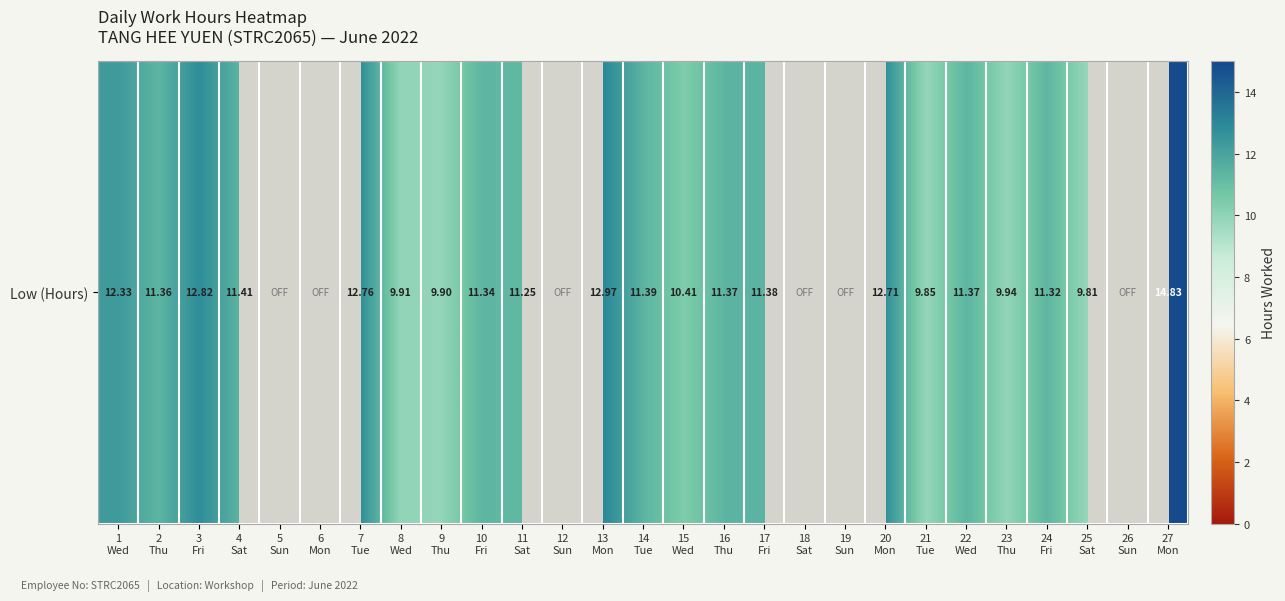

Reading right to left, extract all data points from this chart.

27
Mon=14.8	26
Sun=0.0	25
Sat=9.8	24
Fri=11.3	23
Thu=9.9	22
Wed=11.4	21
Tue=9.8	20
Mon=12.7	19
Sun=0.0	18
Sat=0.0	17
Fri=11.4	16
Thu=11.4	15
Wed=10.4	14
Tue=11.4	13
Mon=13.0	12
Sun=0.0	11
Sat=11.2	10
Fri=11.3	9
Thu=9.9	8
Wed=9.9	7
Tue=12.8	6
Mon=0.0	5
Sun=0.0	4
Sat=11.4	3
Fri=12.8	2
Thu=11.4	1
Wed=12.3